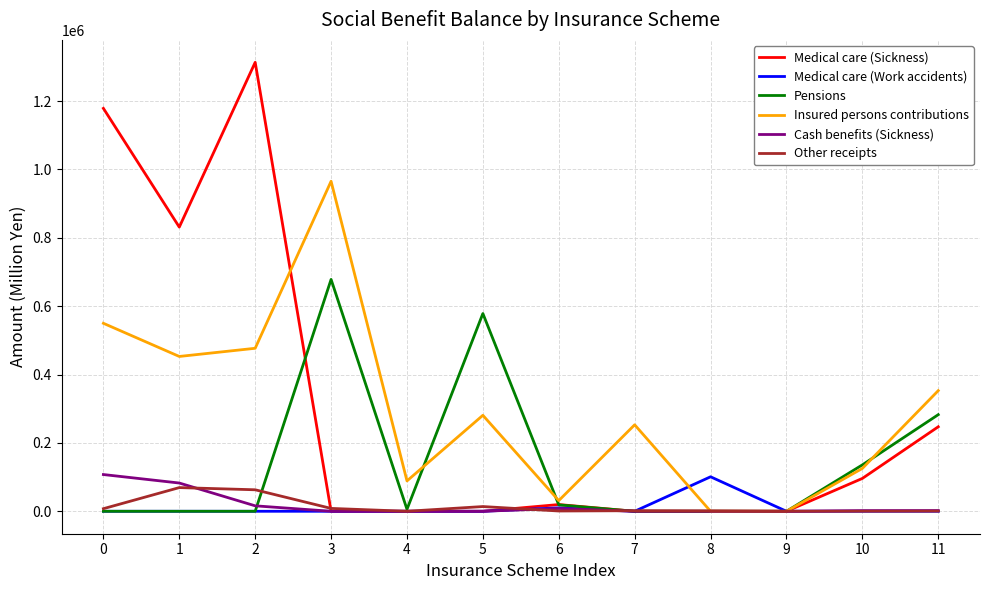

What is the maximum value shown in the chart?

1313267.7